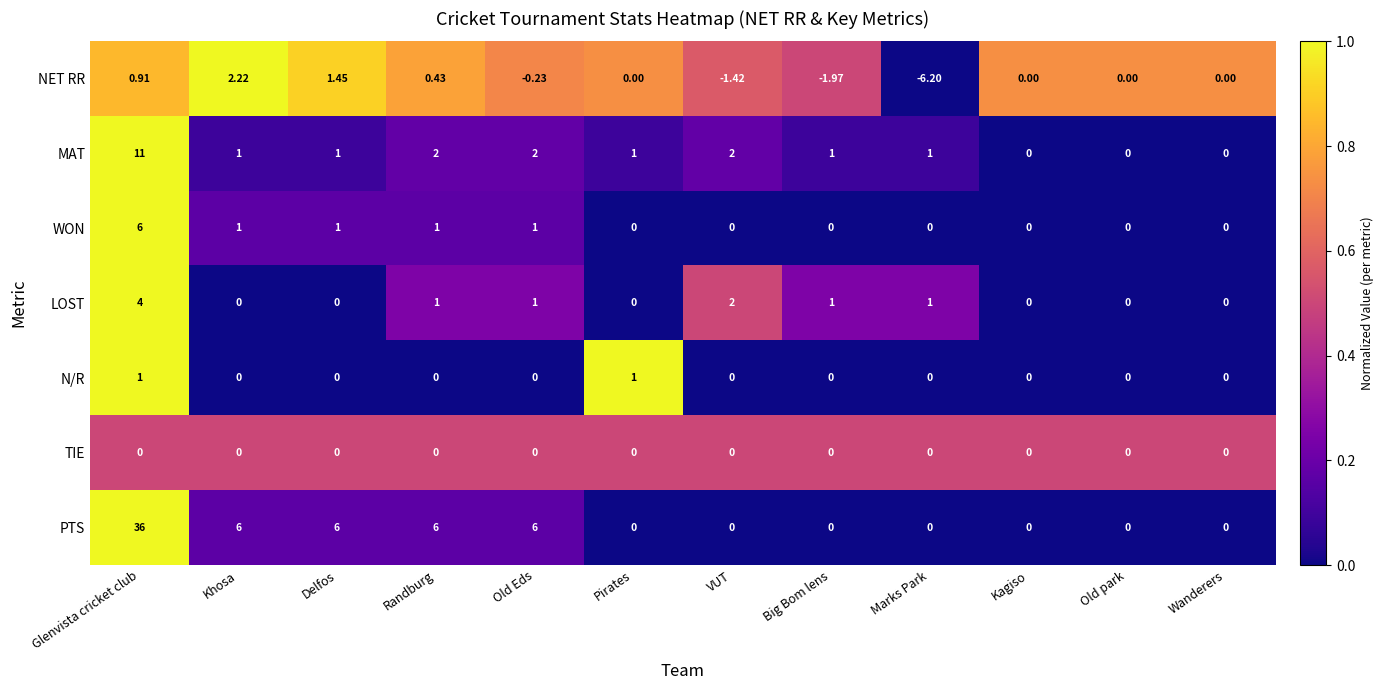

List the series in order of their peak value, highest first.

PTS, MAT, WON, LOST, NET RR, N/R, TIE